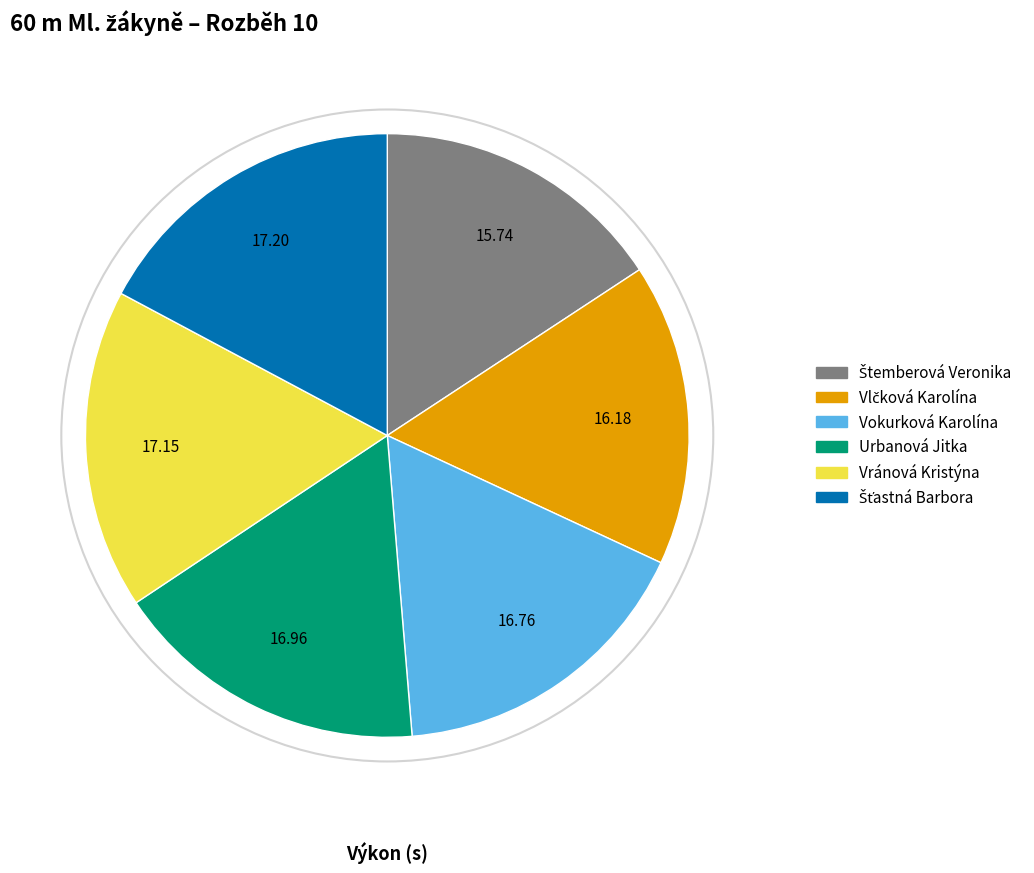

Does any single category account for the majority?

No